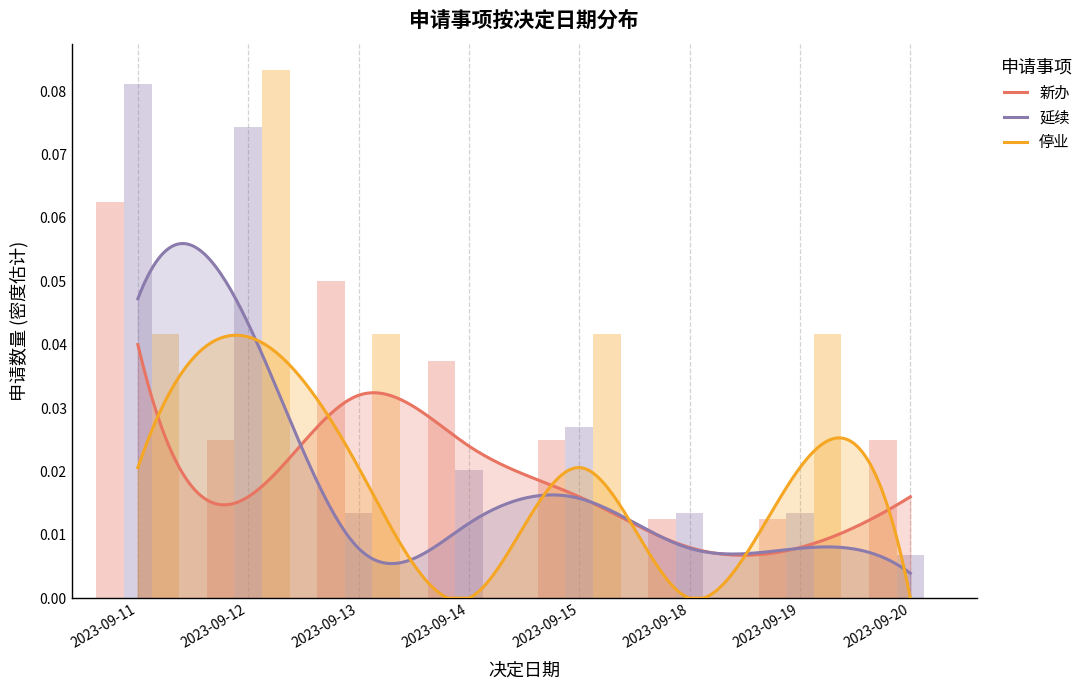

Reading right to left, what are all the values shown in this chart?

新办: 0.0	0.0	0.0	0.0	0.0	0.0	0.0	0.1
延续: 0.0	0.0	0.0	0.0	0.0	0.0	0.1	0.1
停业: 0.0	0.0	0.0	0.0	0.0	0.0	0.1	0.0